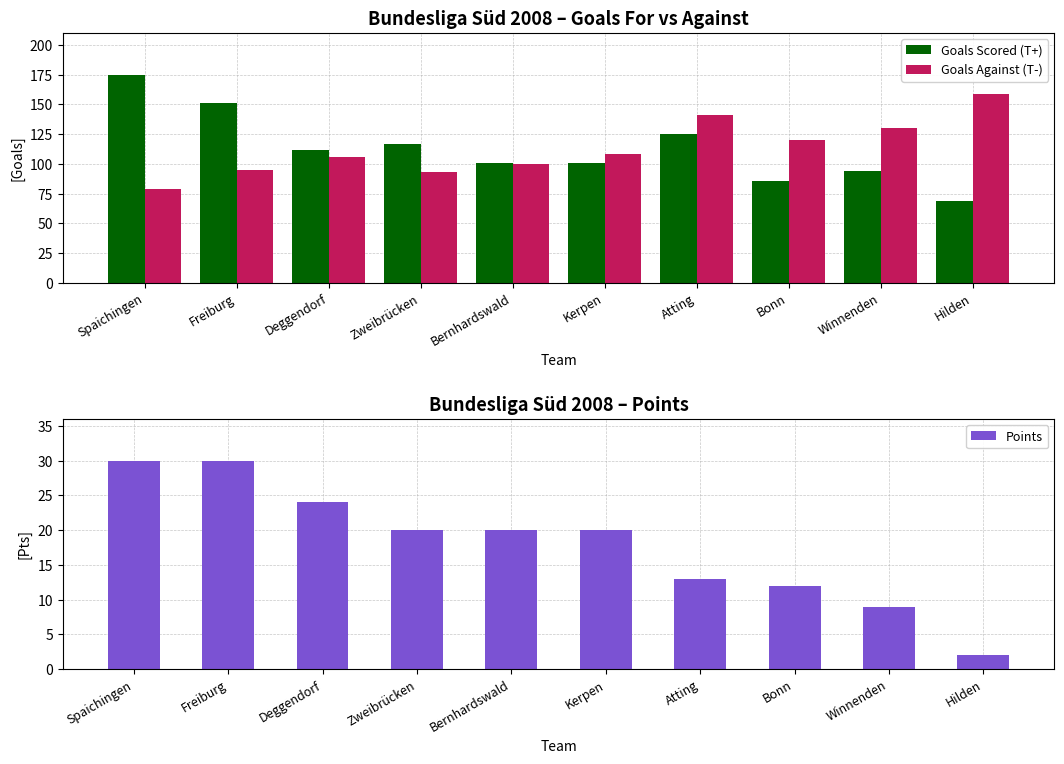

At how many categories does at least one series exceed 132?

4